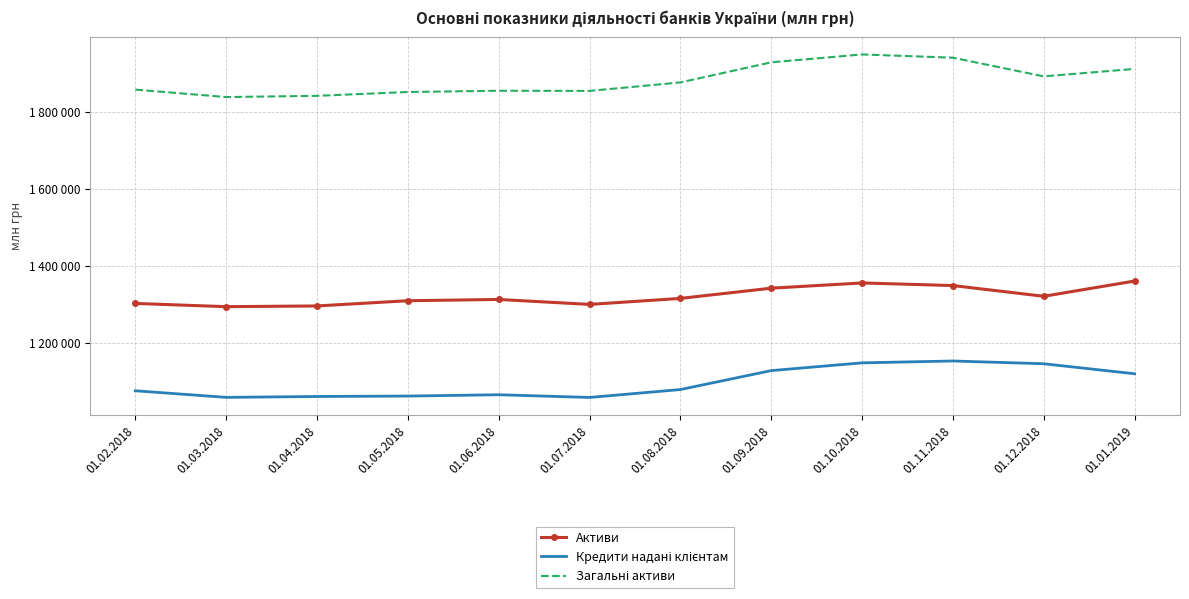

Is this an area chart (filled region under the line)?

No